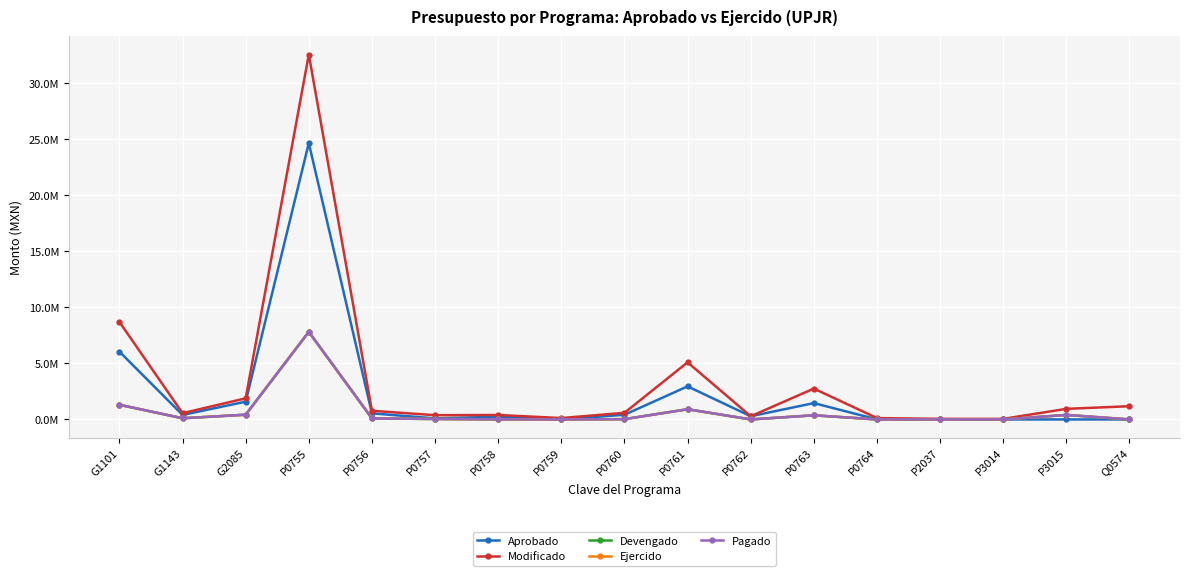

True or false: Aprobado has more than 2 points higher than both neighbors.

True